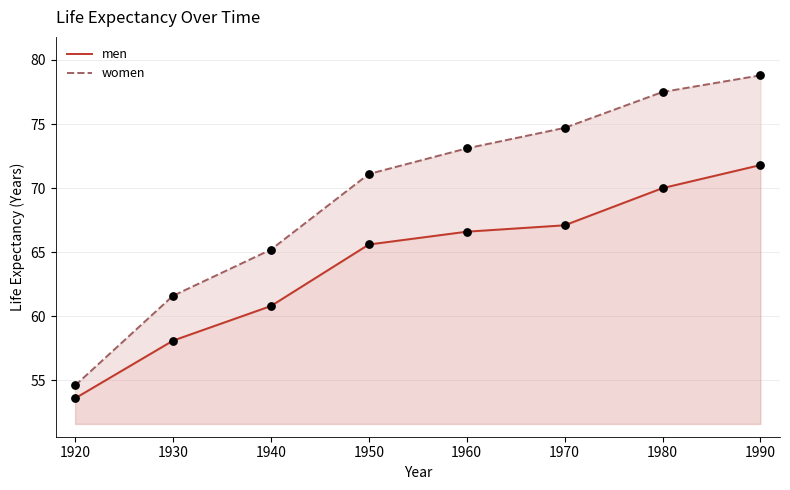

Is the value of women at 1940 greater than the value of men at 1950?

No